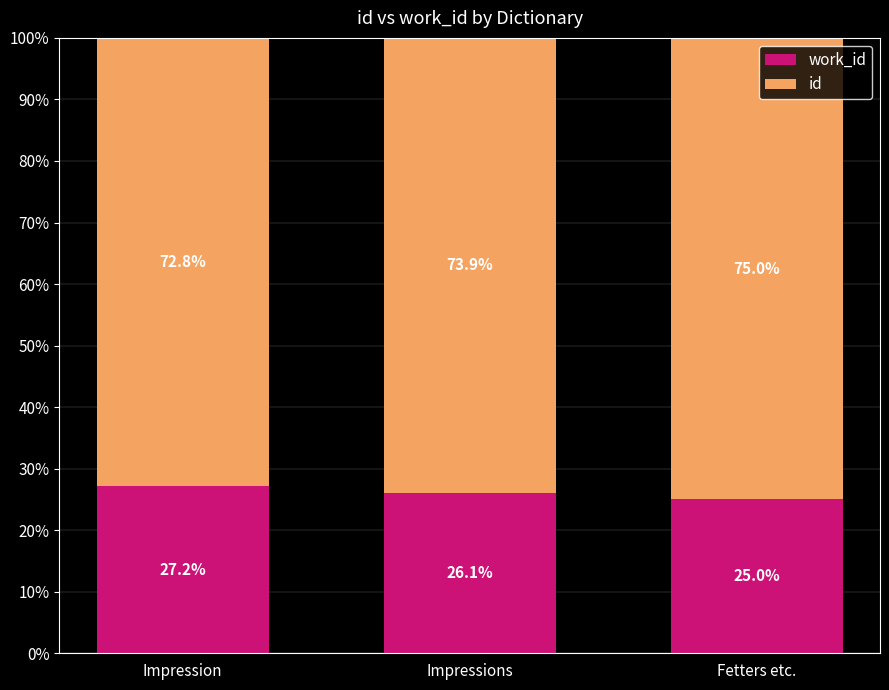

What is the total value across all series at Impressions?

100.0